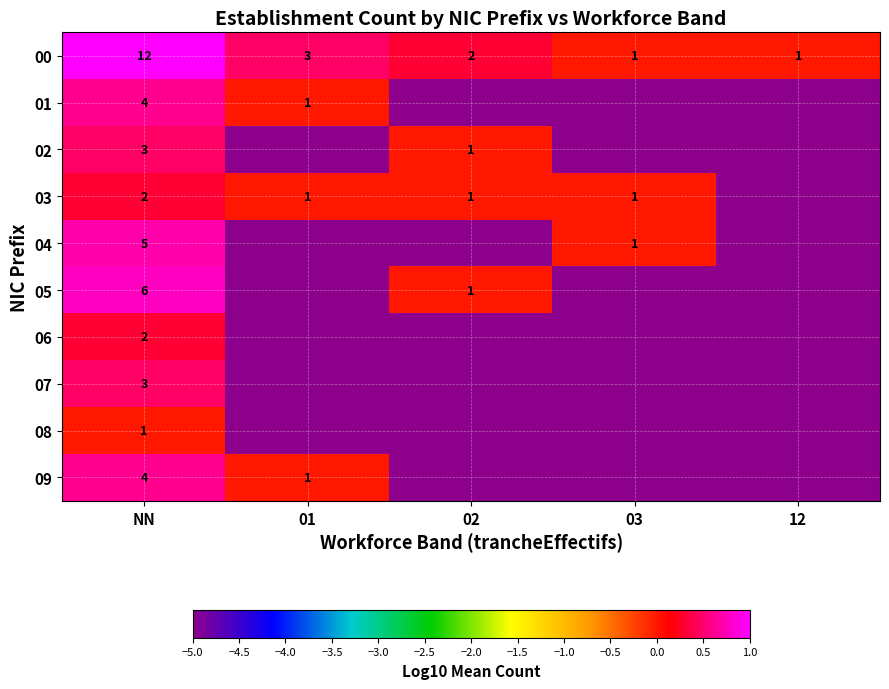

What is the spread (max minus min) of values at NN?

11